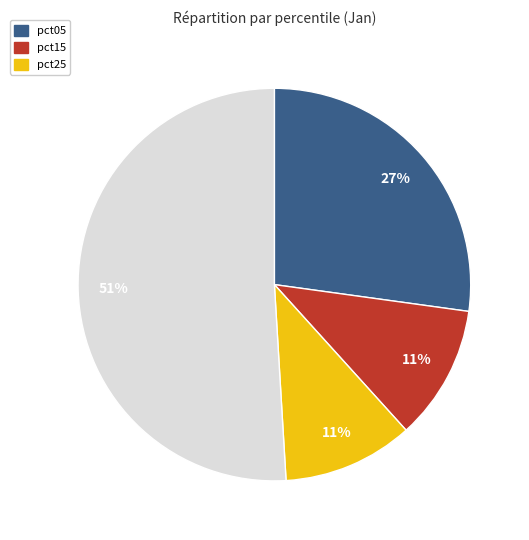

To the nearest percent, what is the difference between the largest and smallest slice percentages?

40%